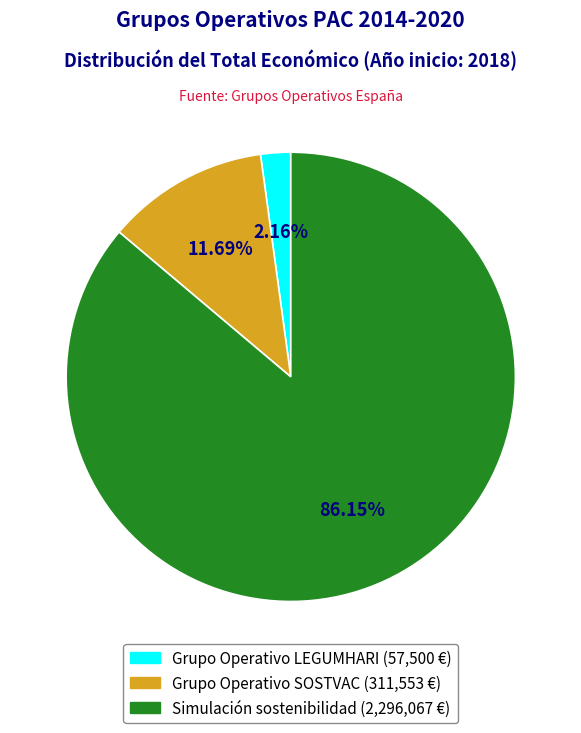

Is there any slice that represents more than half of the pie?

Yes